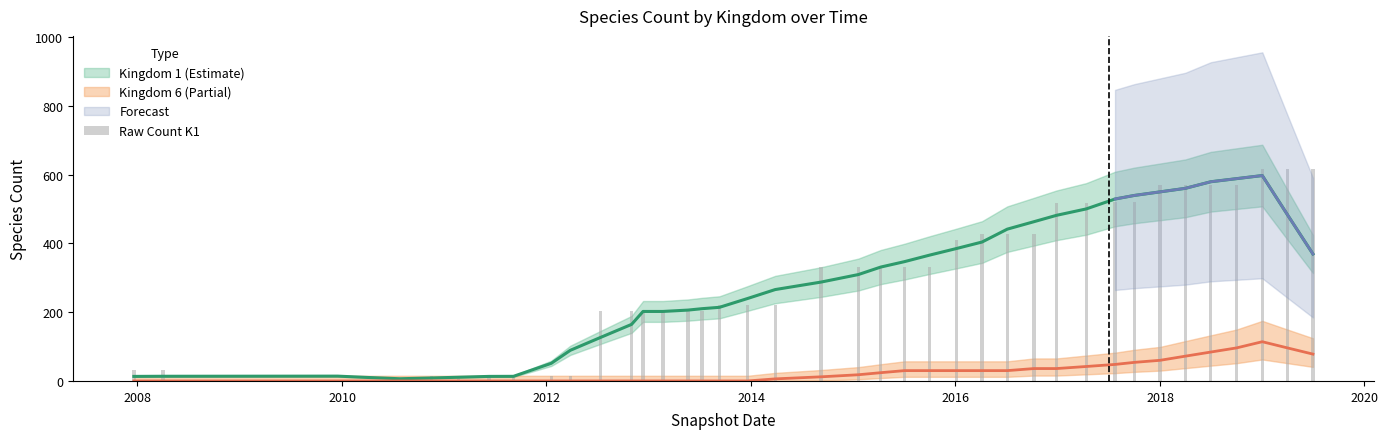

How many values are below 331?

20